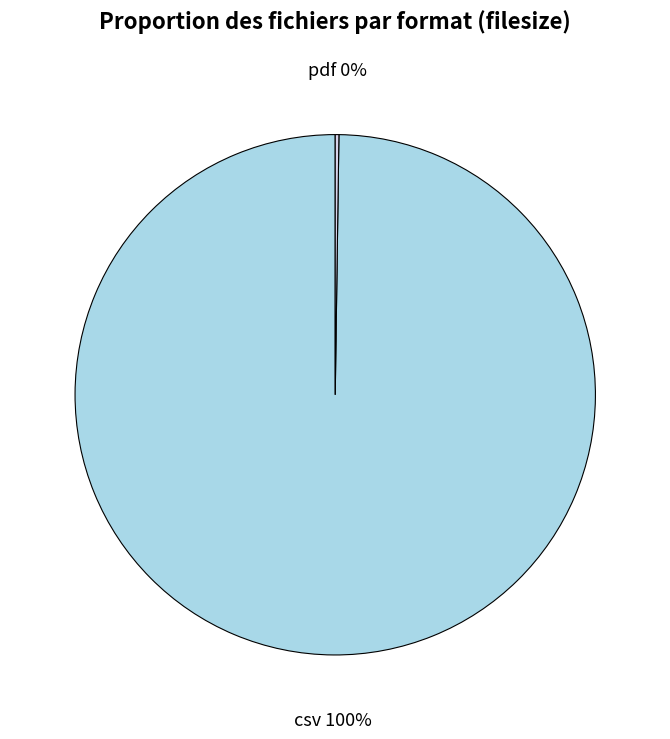

Does any single category account for the majority?

Yes